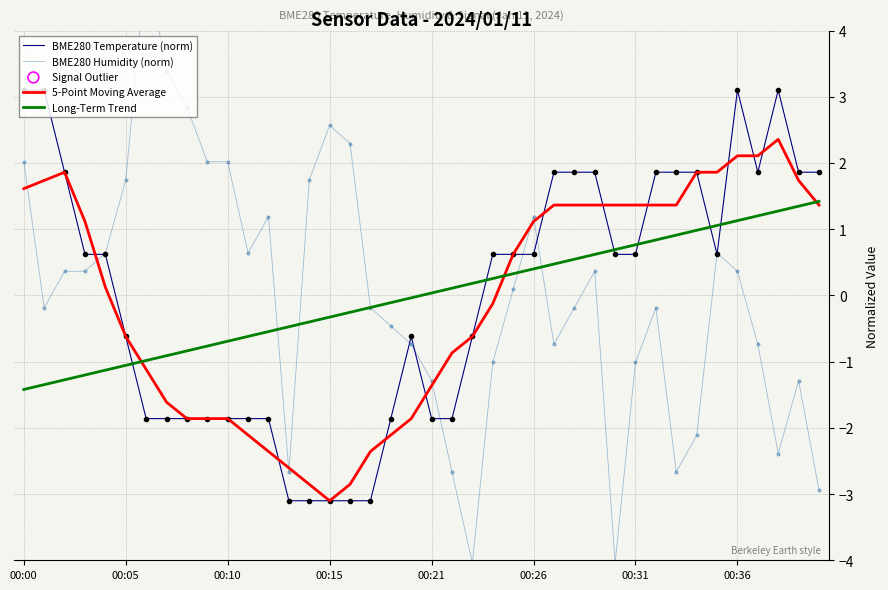

At how many categories does at least one series exceed -3?

40